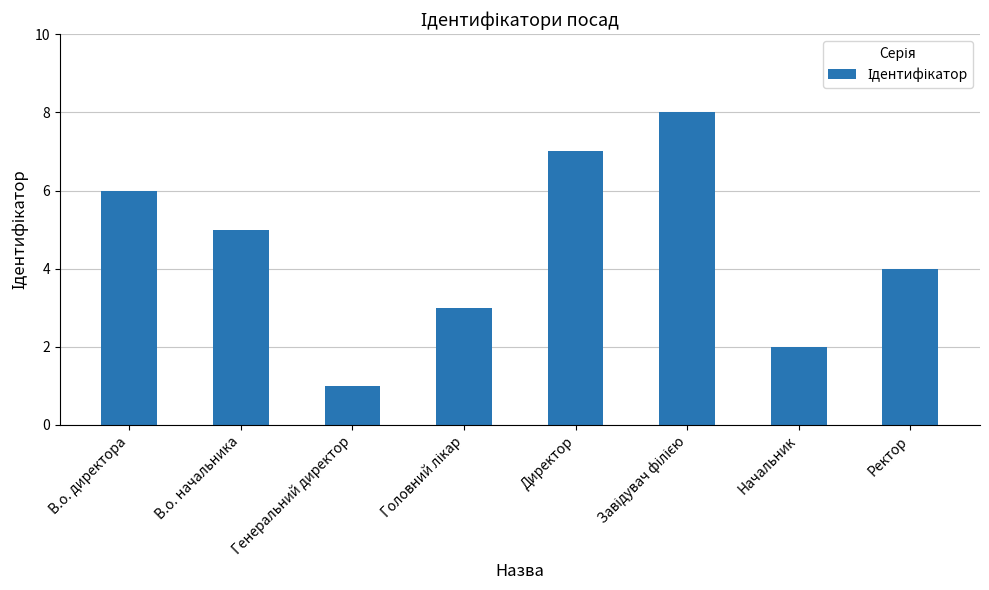

What is the greatest value displayed?

8